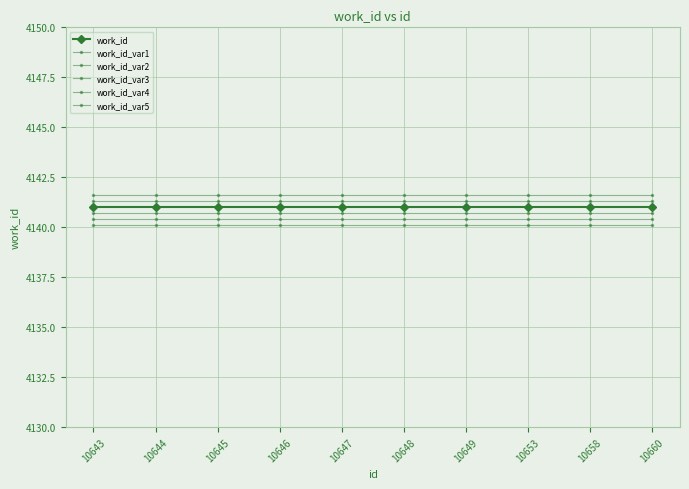

How many categories are shown in the chart?

10